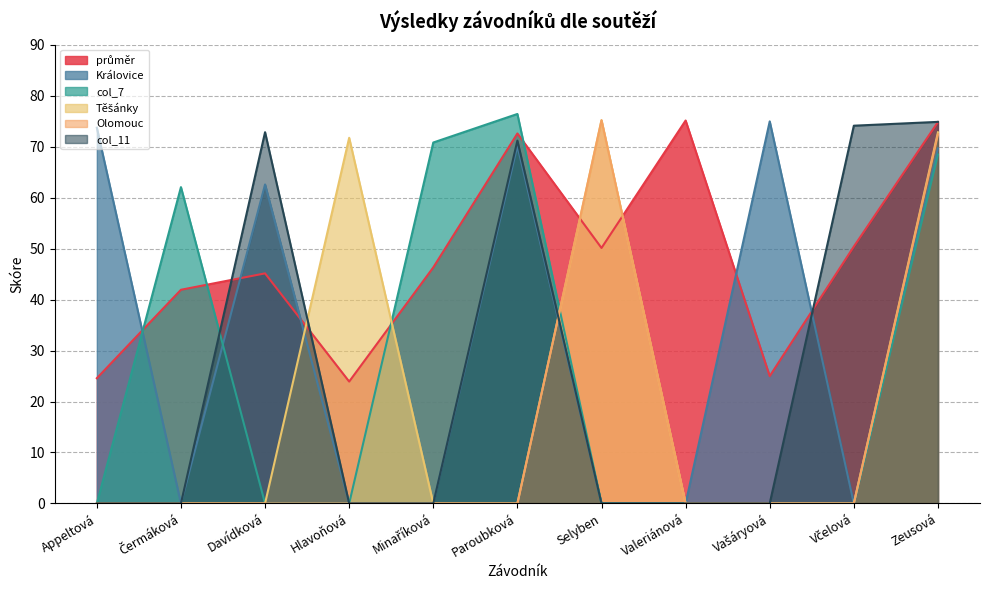

At which label is průměr closest to 49?

Selyben